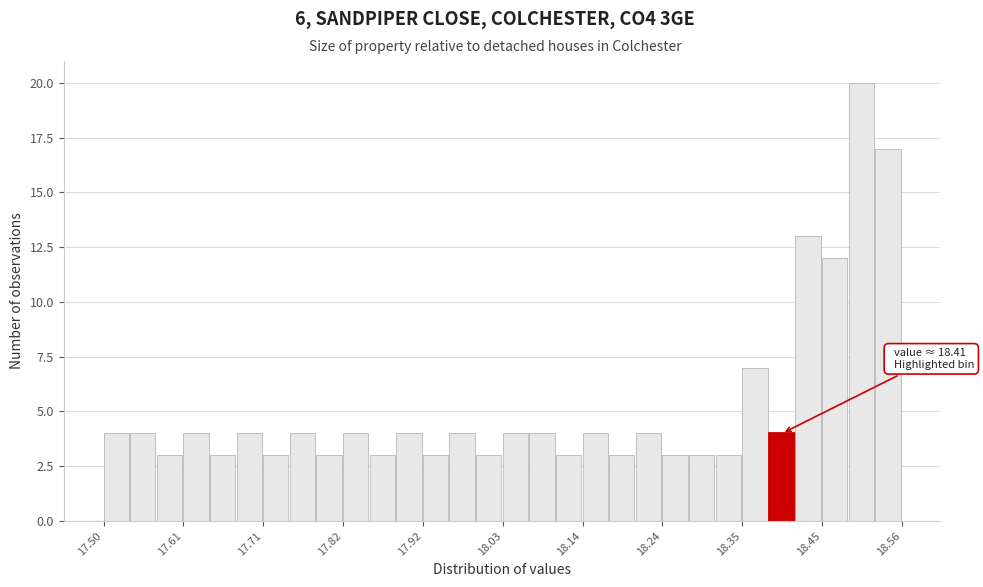

Read against the x-axis, roughly where is the centre of the tallest bar?

18.50